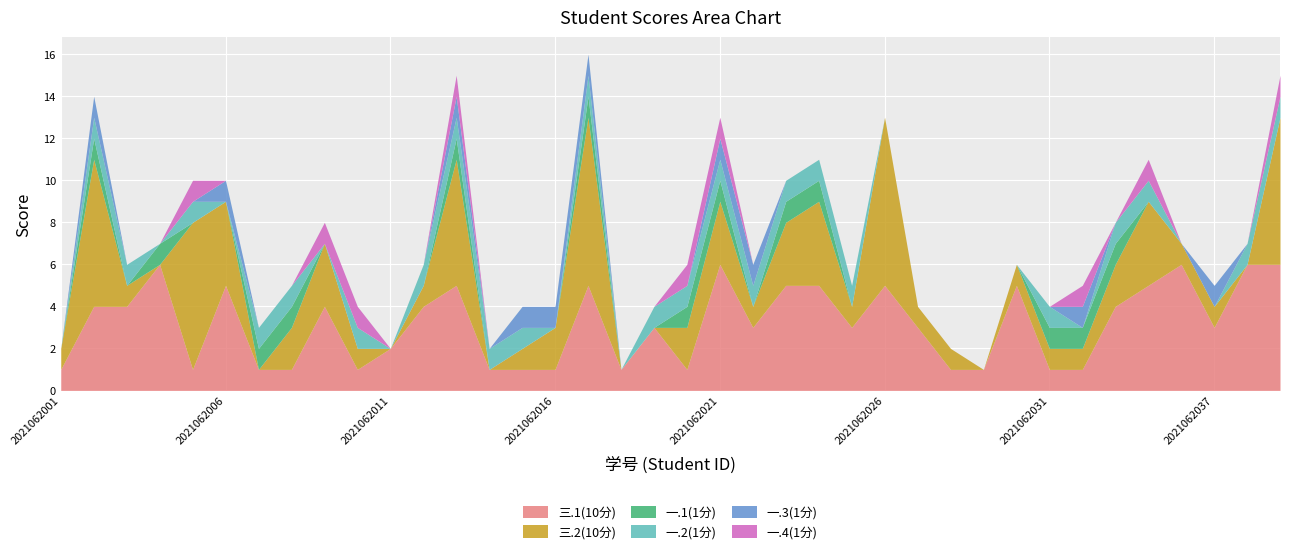

What is the value of the 一.2(1分) point at the 24th from the left?

1